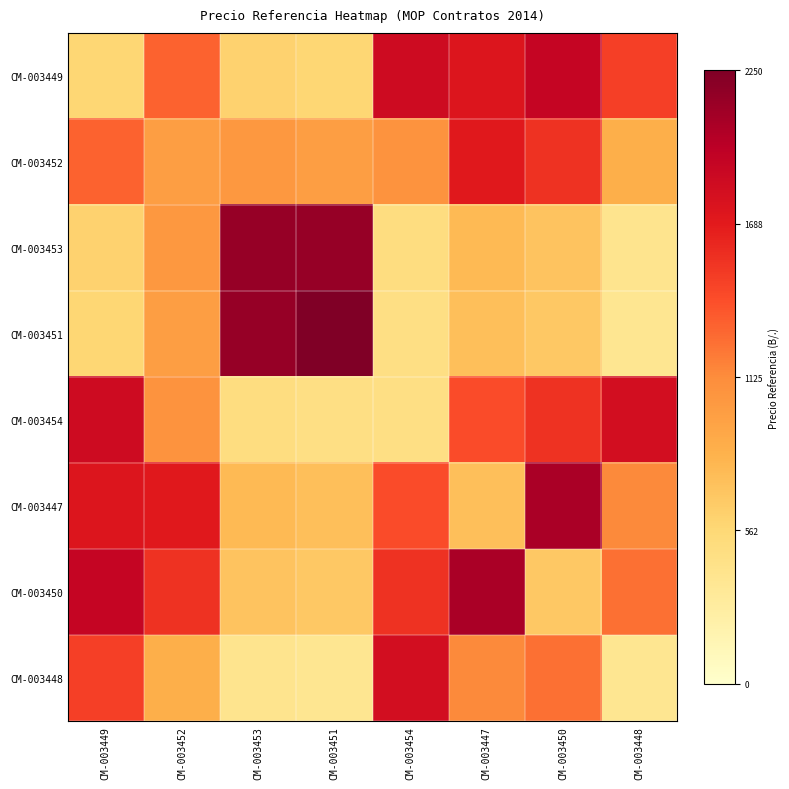

At how many categories does at least one series exceed 0?

8